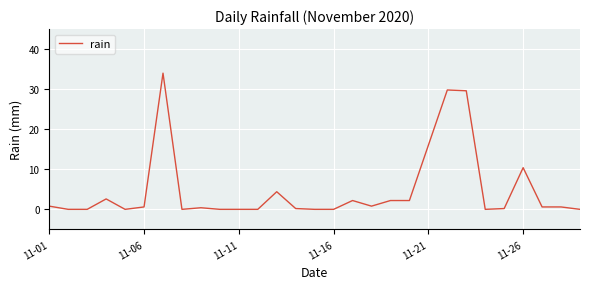

What is the maximum value shown in the chart?

34.0